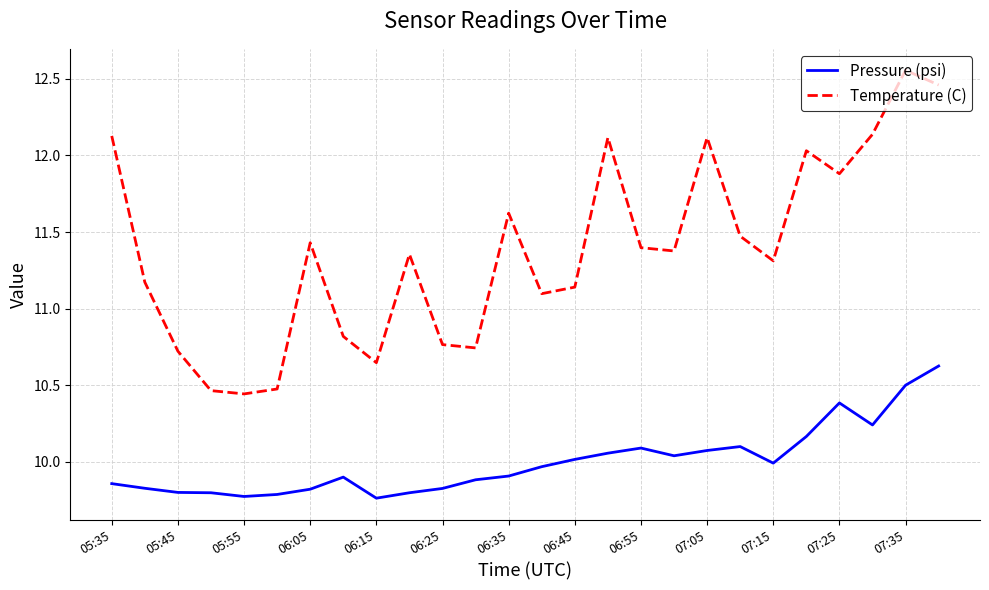

List the series in order of their overall mean, lowest first.

Pressure (psi), Temperature (C)